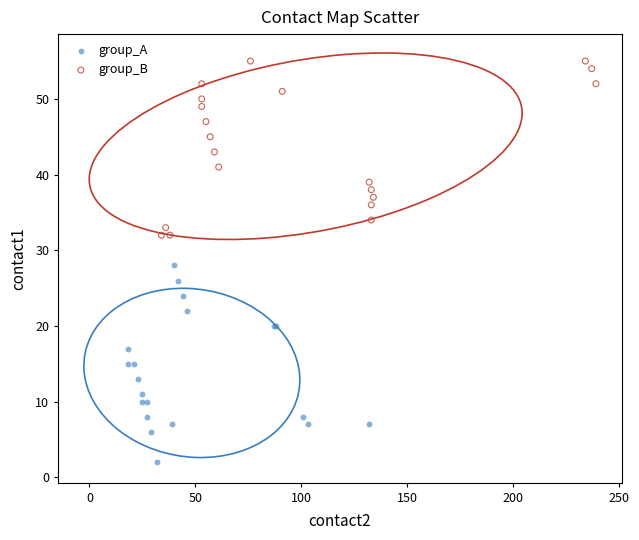

Which series reaches the minimum Y coordinate?

group_A